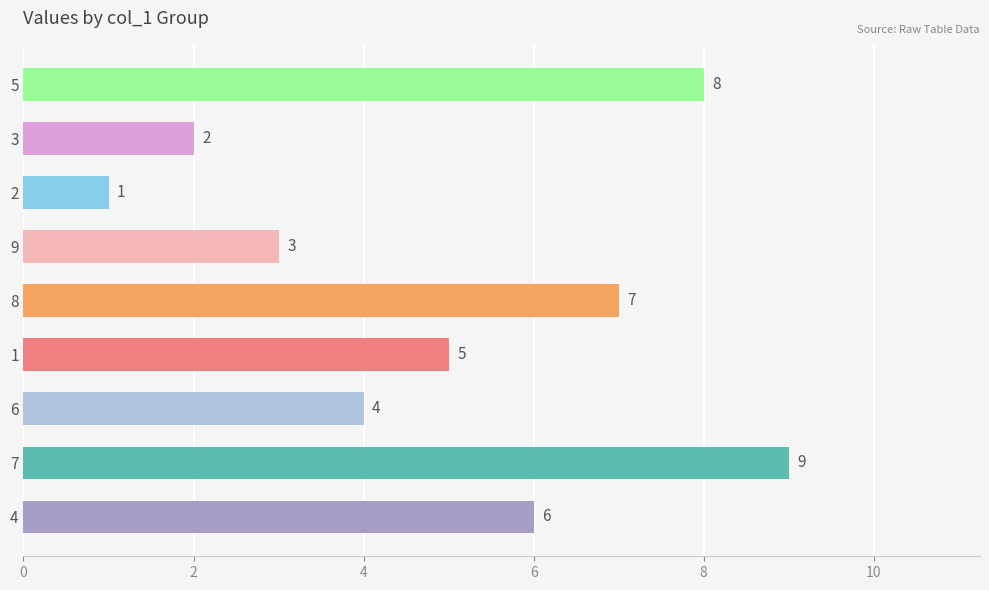

The value at 3 is 3. True or false?

False